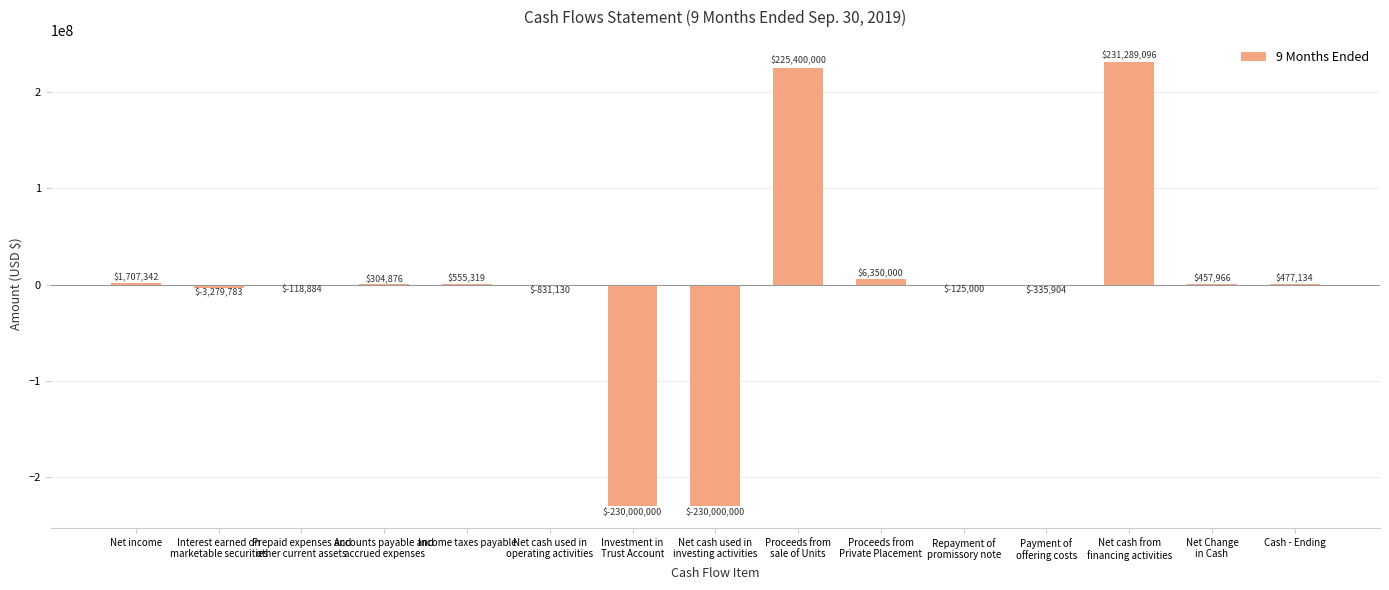

What is the difference between the values at Cash - Ending and Net income?

1230208